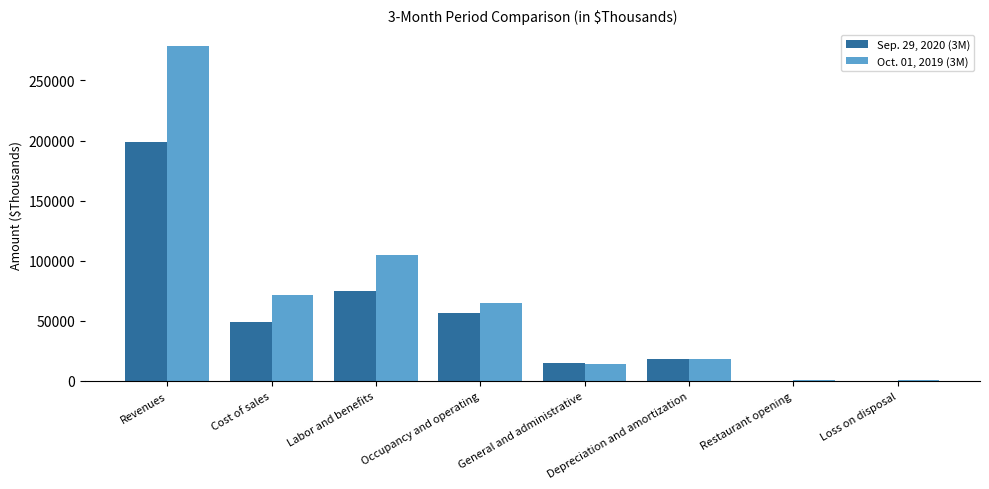

Which series has the largest range (max minus min)?

Oct. 01, 2019 (3M)